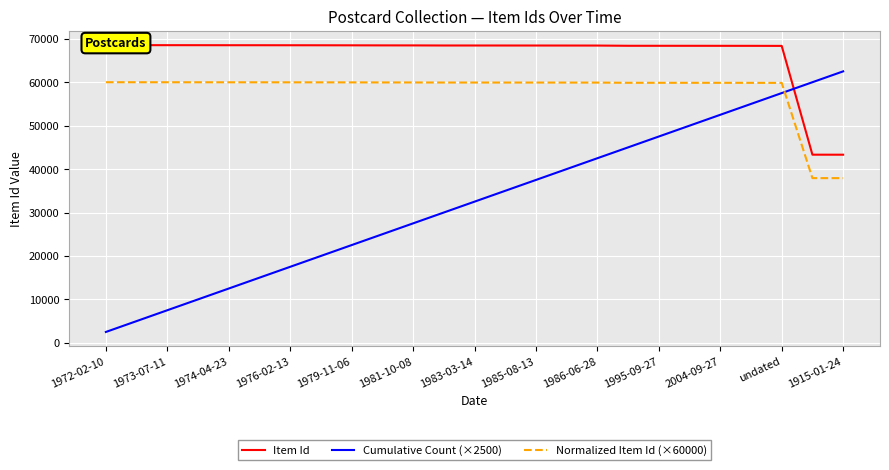

What is the label of the 24th point from the left?

23